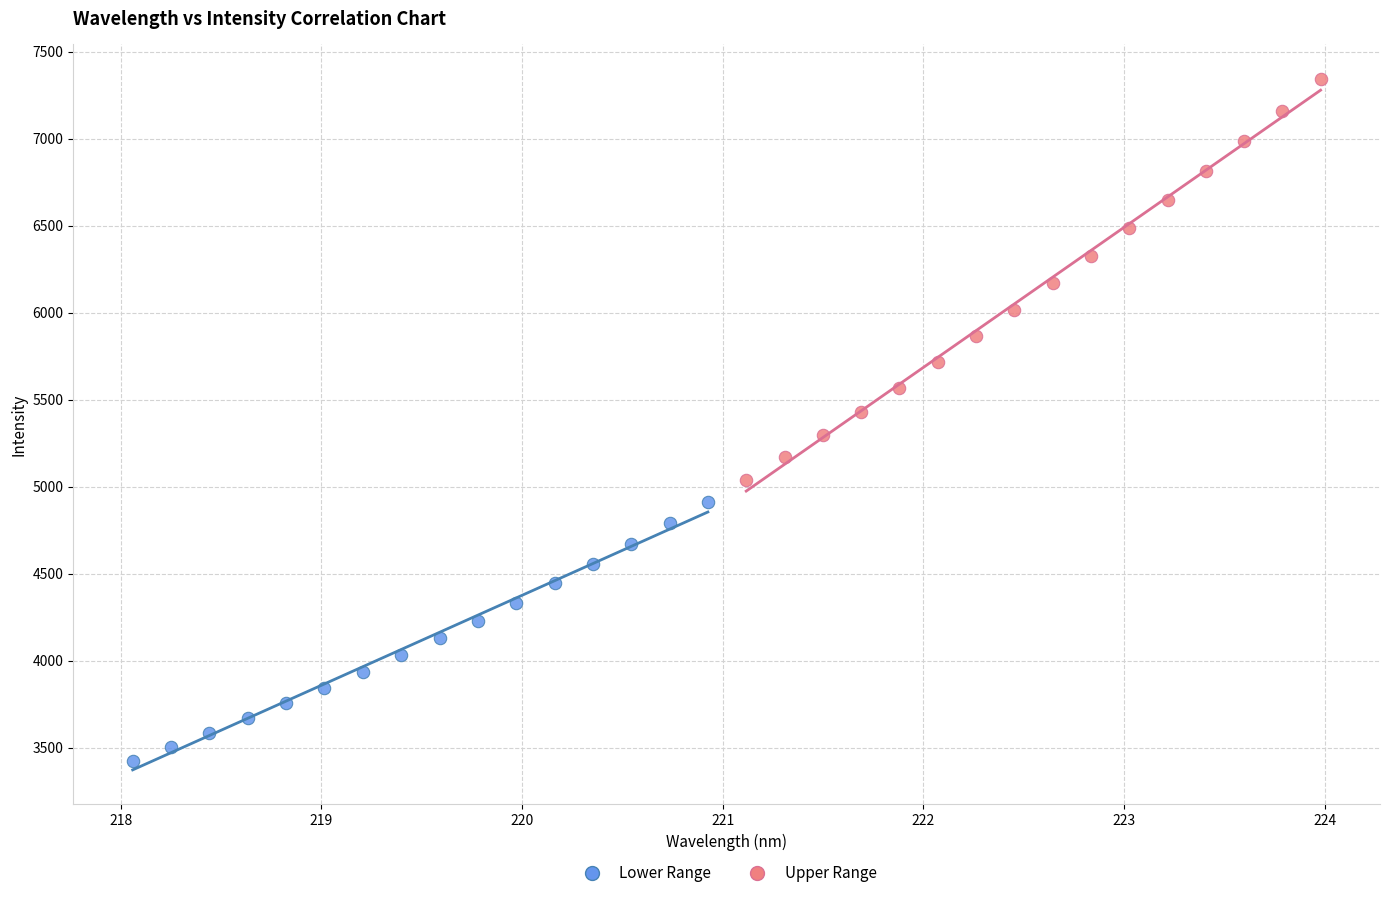

Which series contains the lowest Y value?

Lower Range